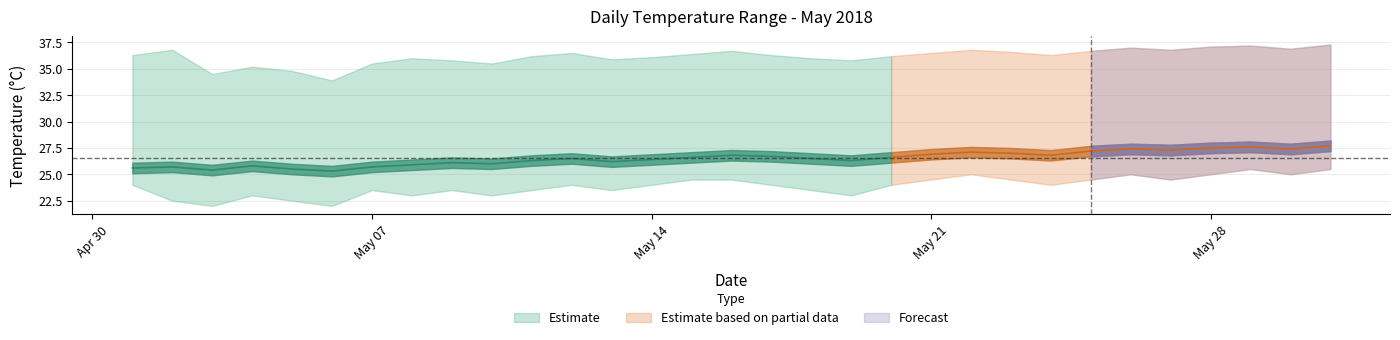

True or false: daily_min has a value of 25.0 at 29.

True